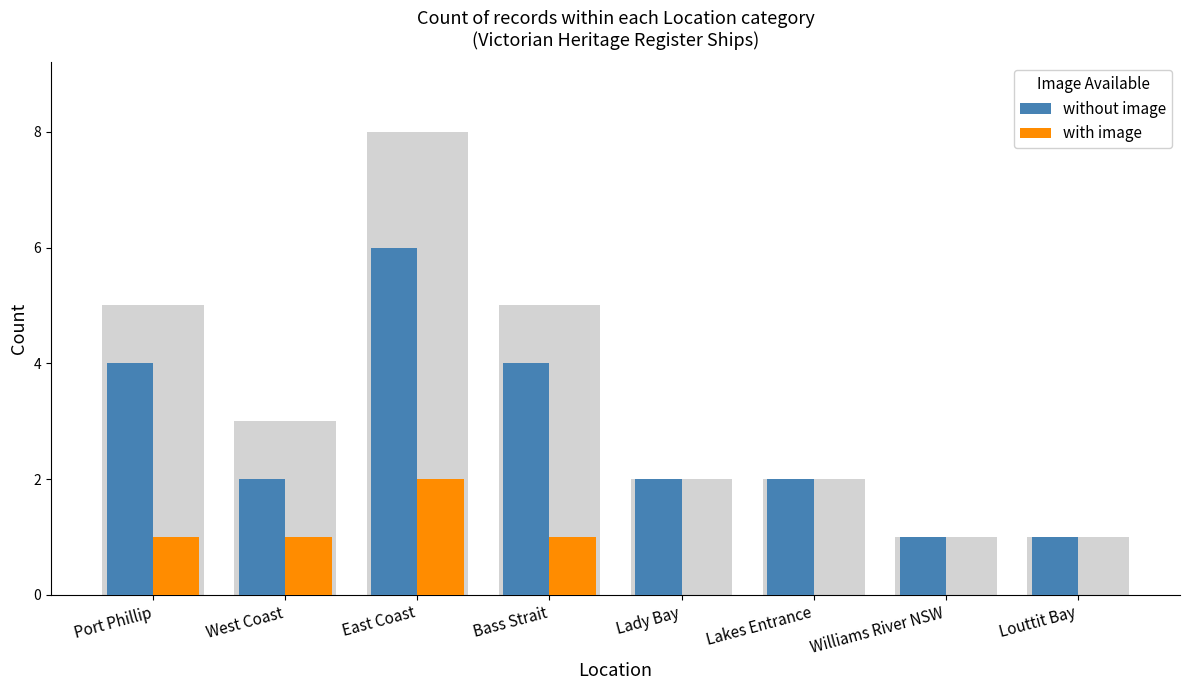

What position from the right is West Coast?

7